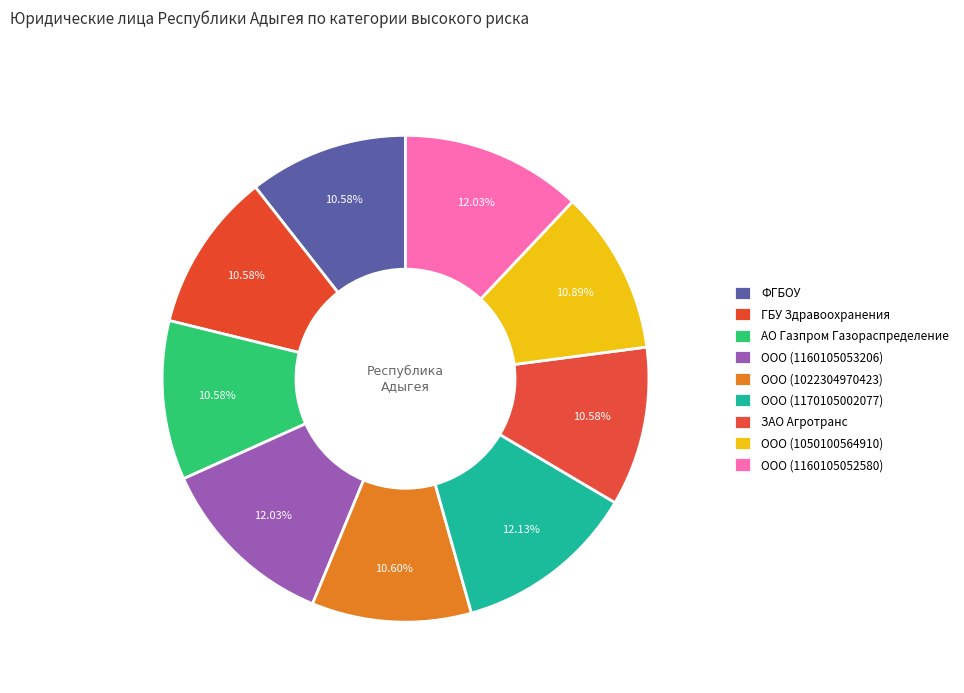

Count the number of slices in the pie.

9